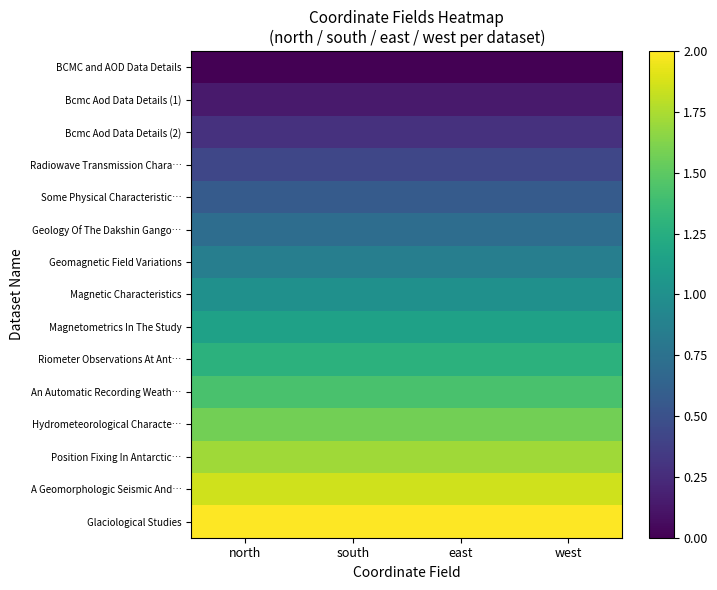

How many series are shown in this chart?

15